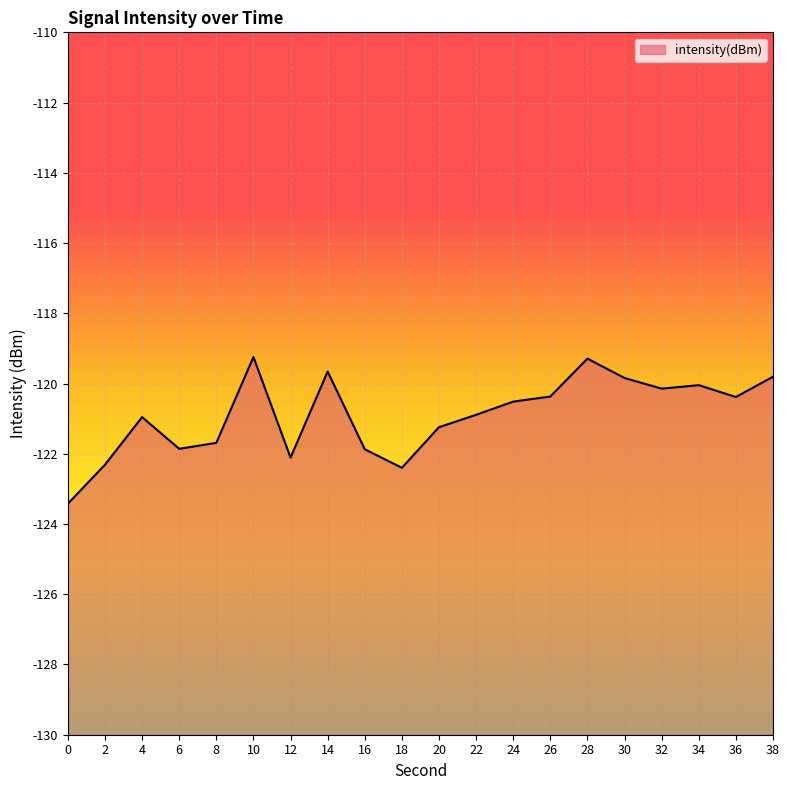

Reading left to right, extract all data points from this chart.

0=-123.4	2=-122.3	4=-121.0	6=-121.9	8=-121.7	10=-119.2	12=-122.1	14=-119.7	16=-121.9	18=-122.4	20=-121.2	22=-120.9	24=-120.5	26=-120.4	28=-119.3	30=-119.8	32=-120.1	34=-120.0	36=-120.4	38=-119.8